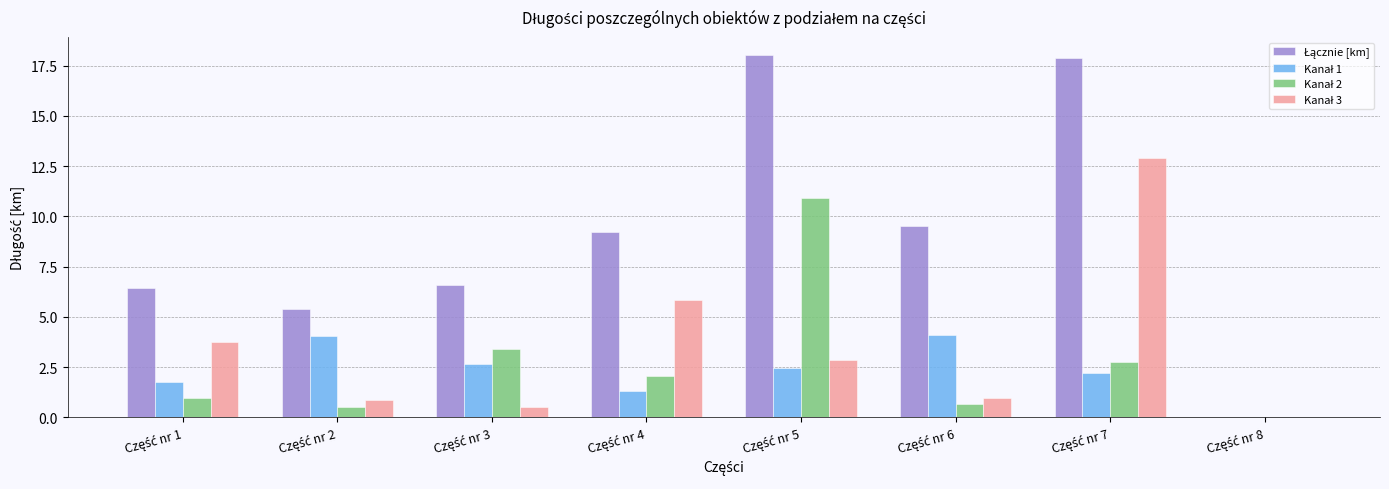

What is the maximum value shown in the chart?

18.0